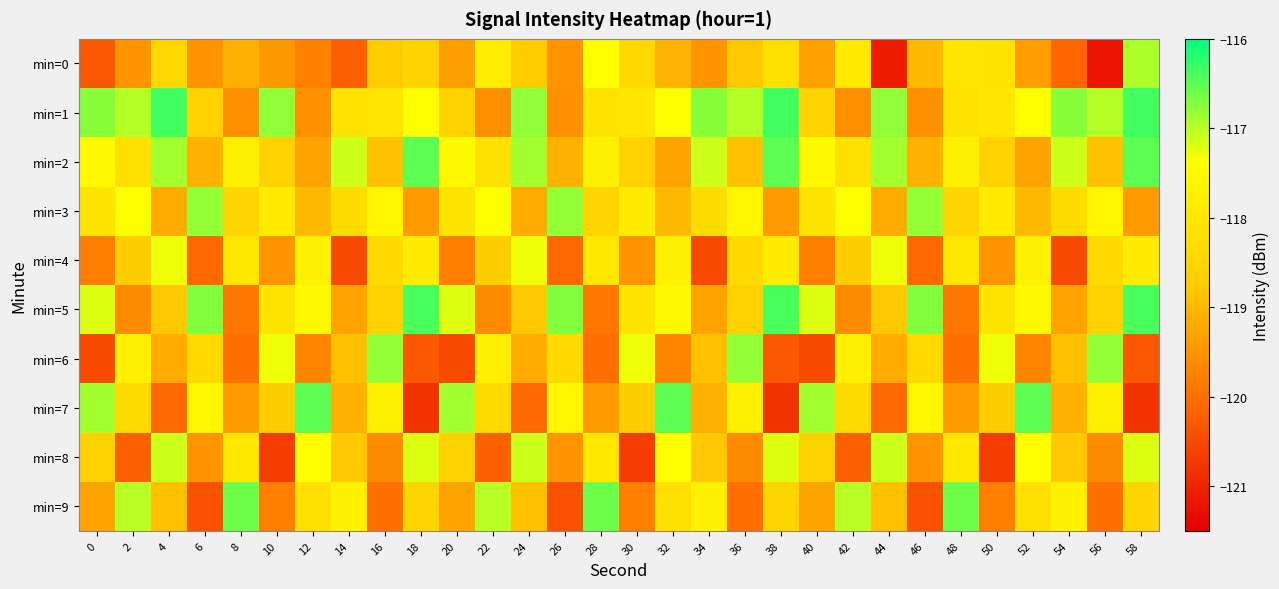

Which has a higher value, 28 or 20?

28